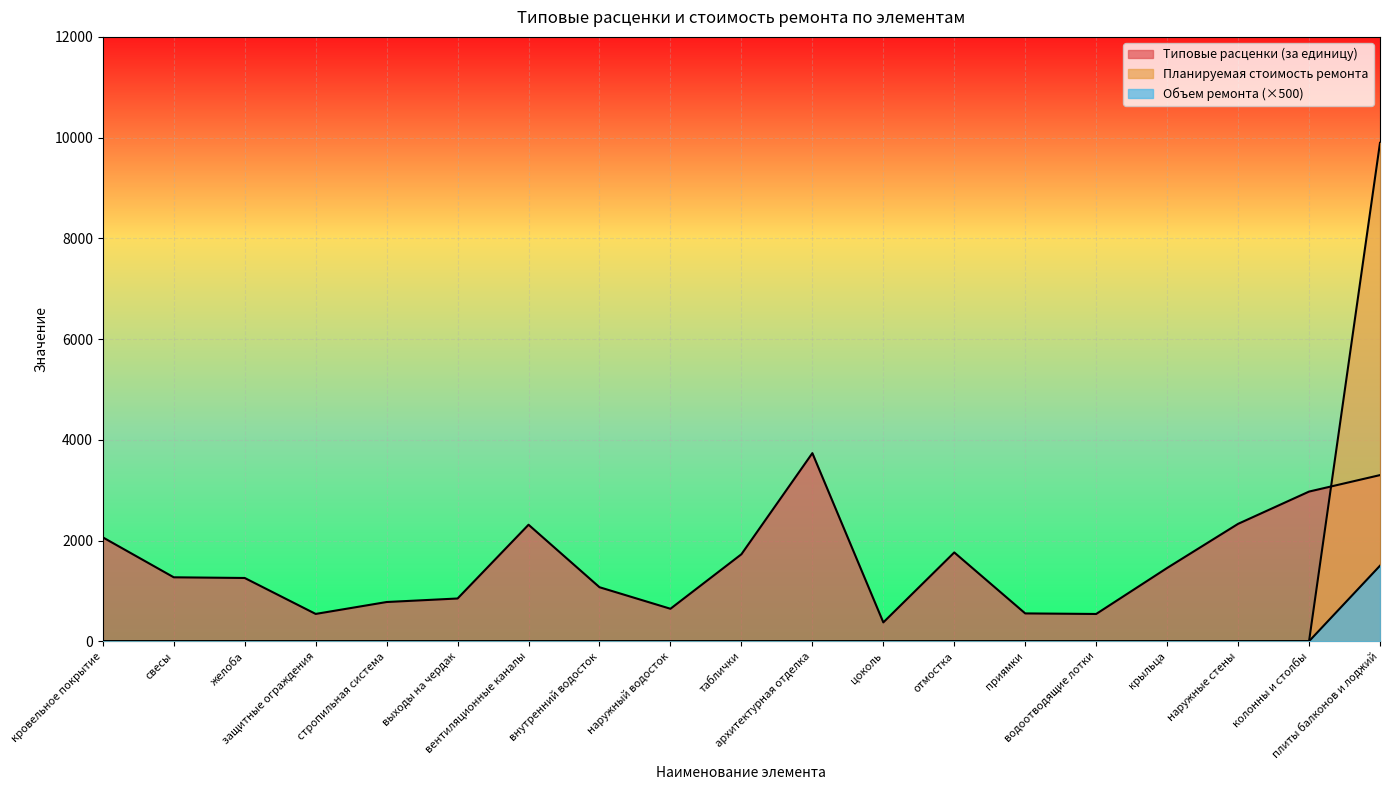

What is the difference between the second highest and second lowest values in the Типовые расценки (за единицу) series?

2757.4